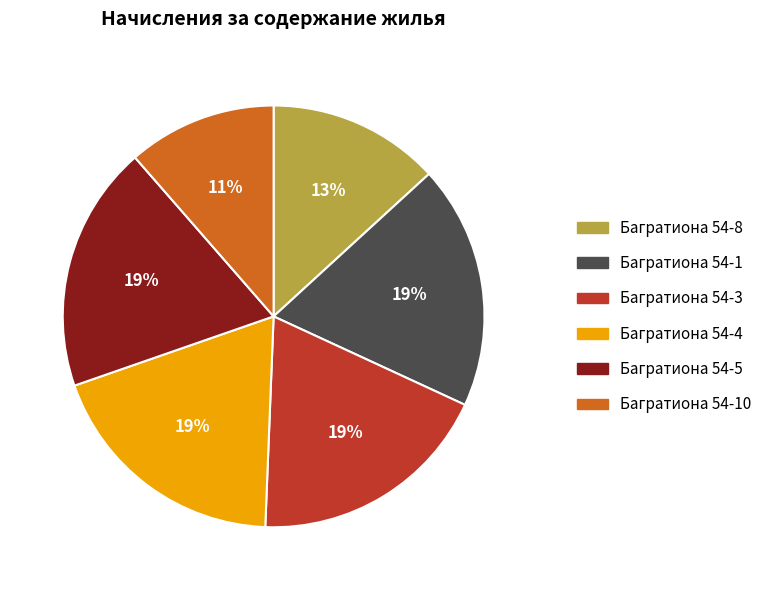

Is there any slice that represents more than half of the pie?

No